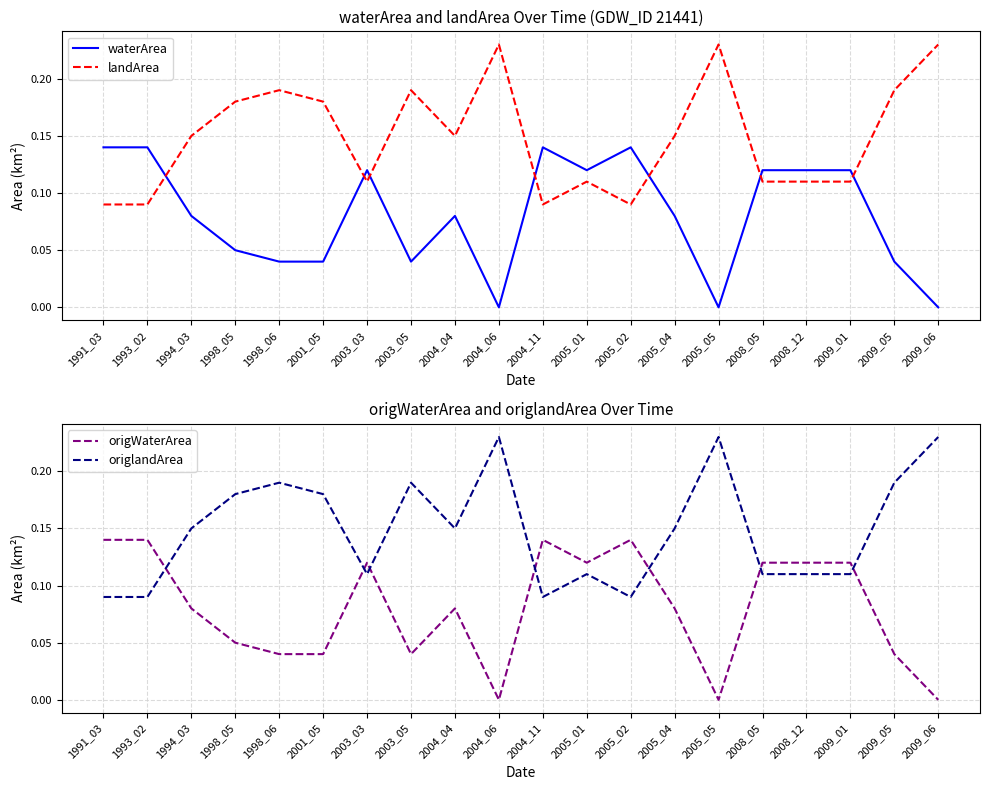

What is the value of the landArea point at the 6th from the left?

0.2